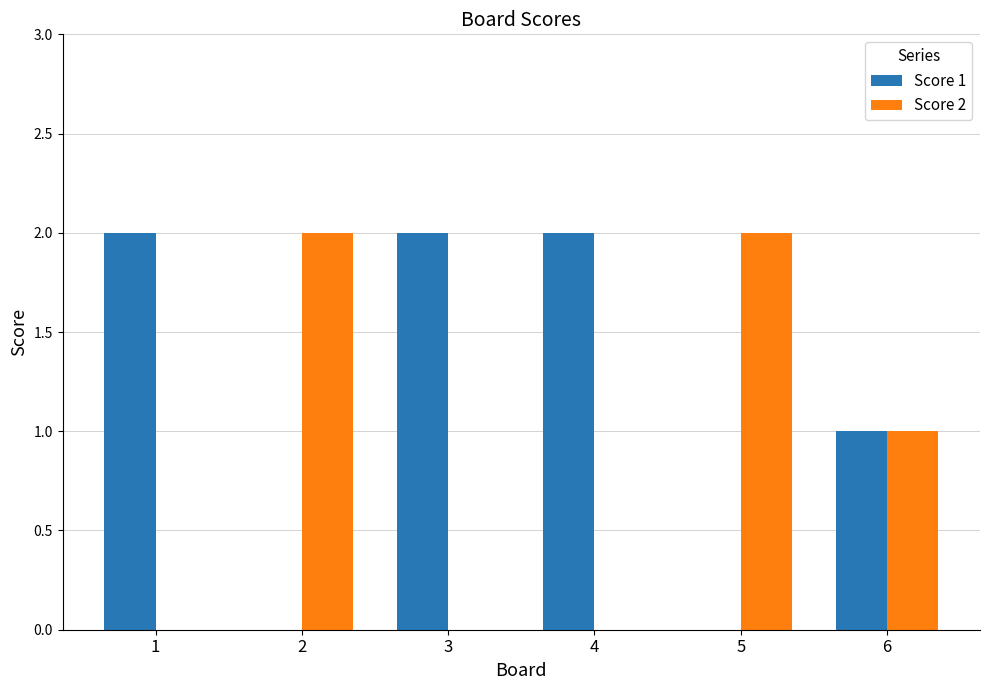

The value of Score 2 at 1 is -1. True or false?

False